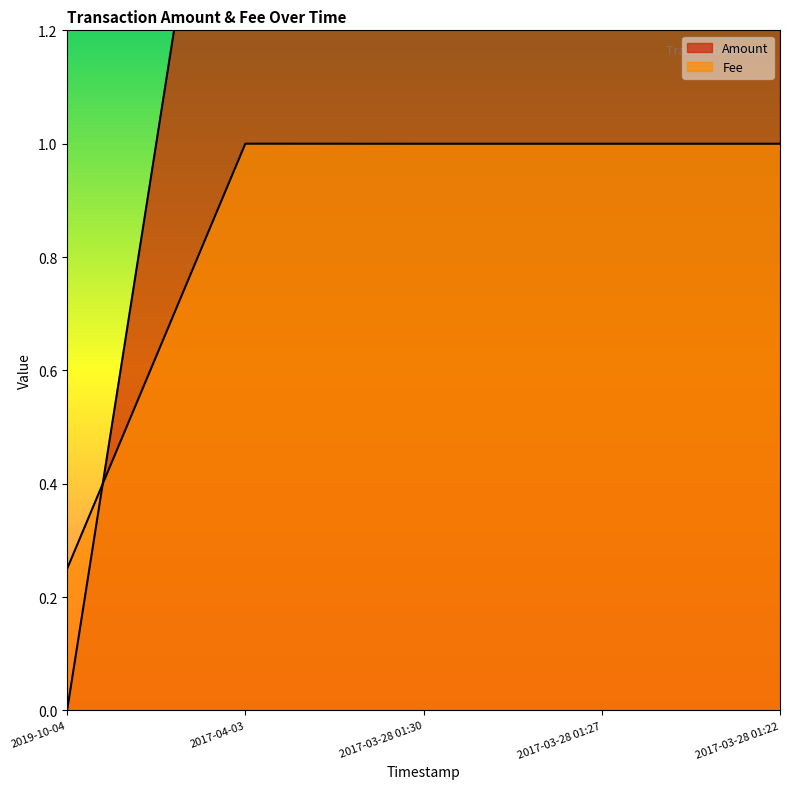

Where does the Fee series first go above 1?

2017-04-03